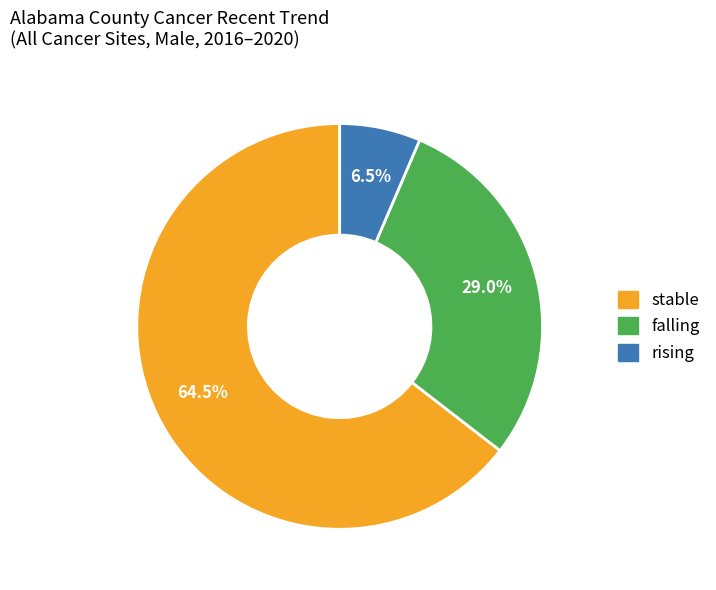

Approximately how many times larger is the value at falling compared to rising?

4.5